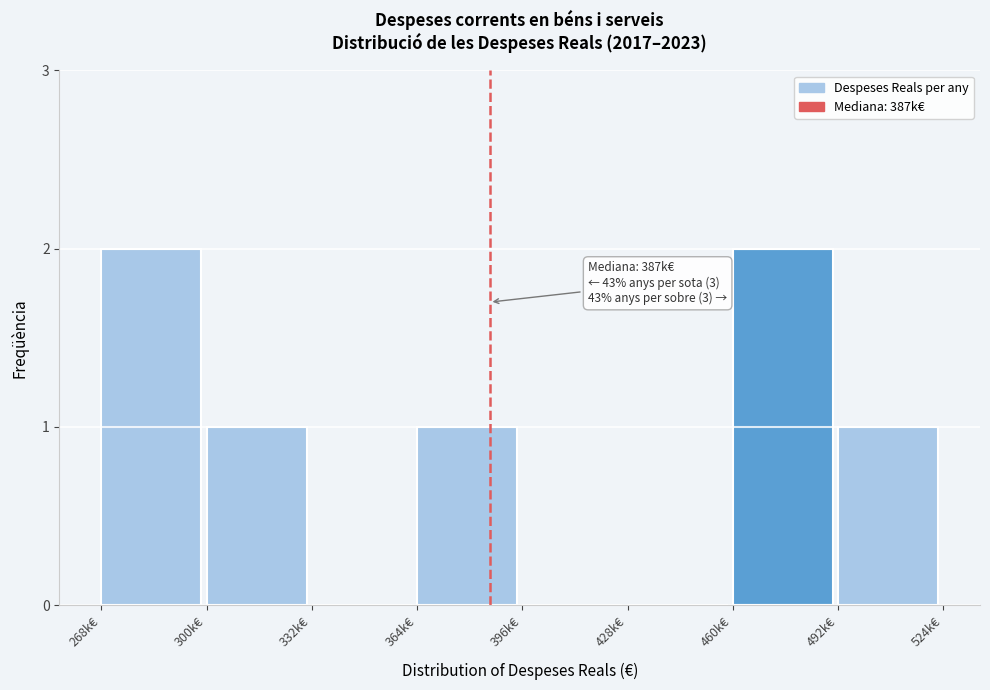

Reading left to right, what are all the values shown in this chart?

268k€=2	300k€=1	332k€=0	364k€=1	396k€=0	428k€=0	460k€=2	492k€=1